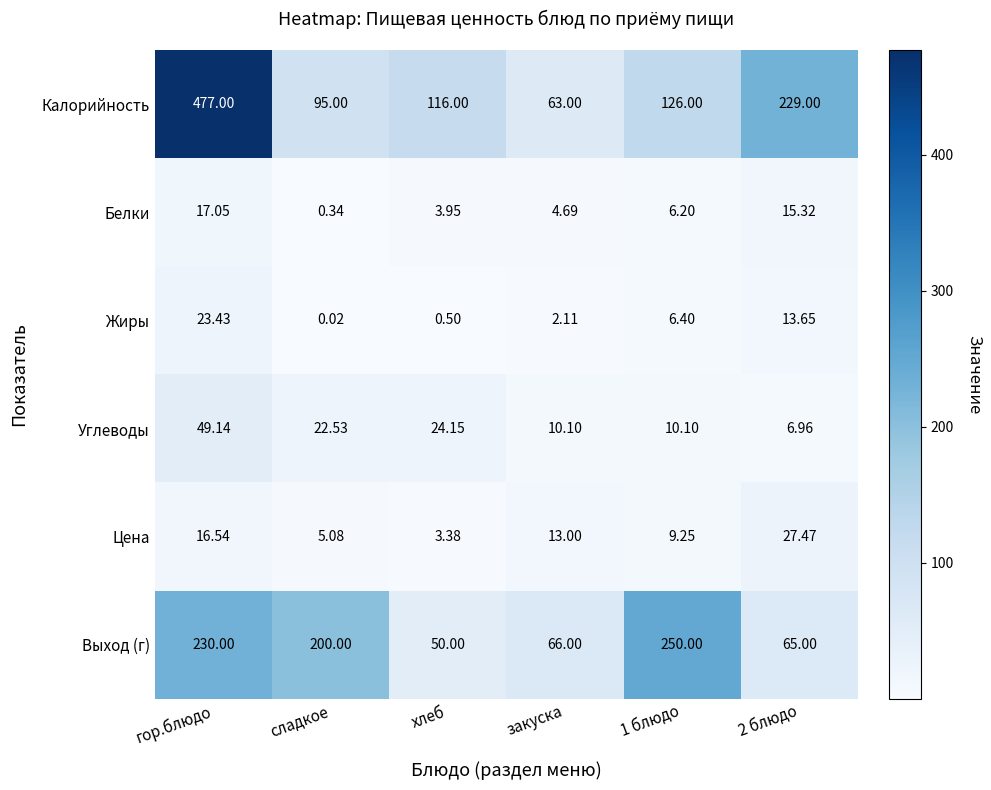

Rank the series at сладкое from highest to lowest value.

Выход (г), Калорийность, Углеводы, Цена, Белки, Жиры